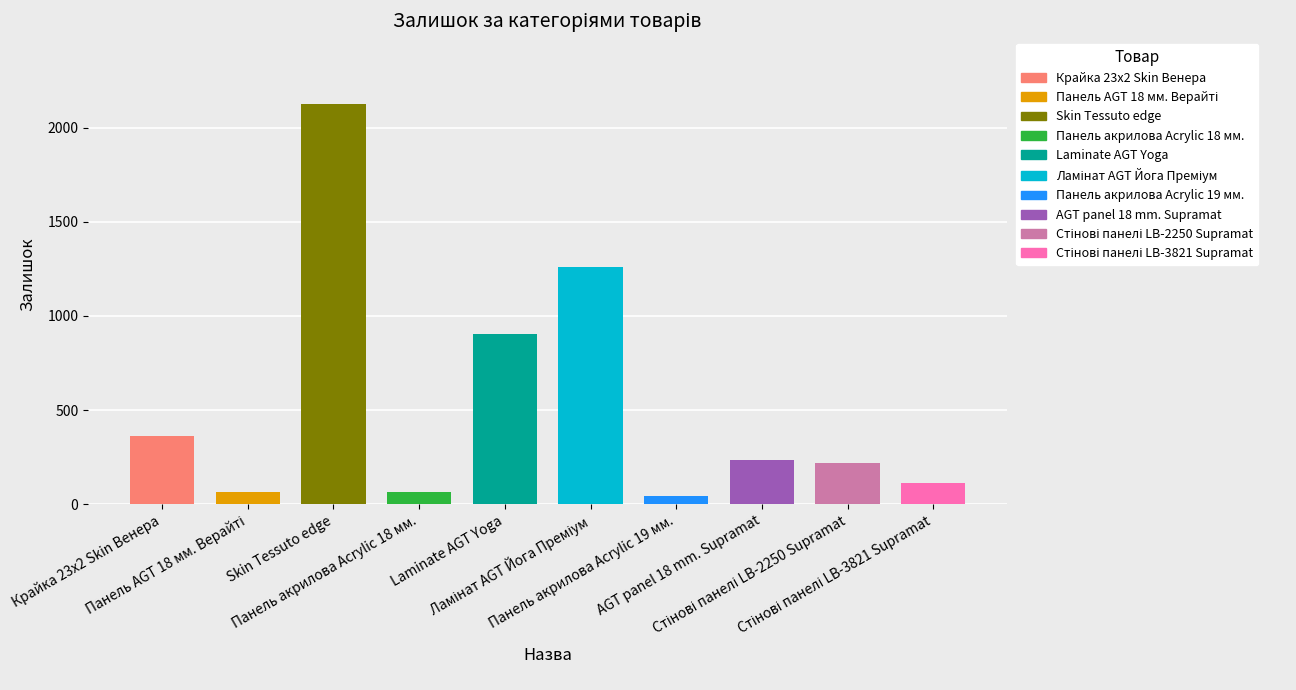

What is the sum of all values?

5387